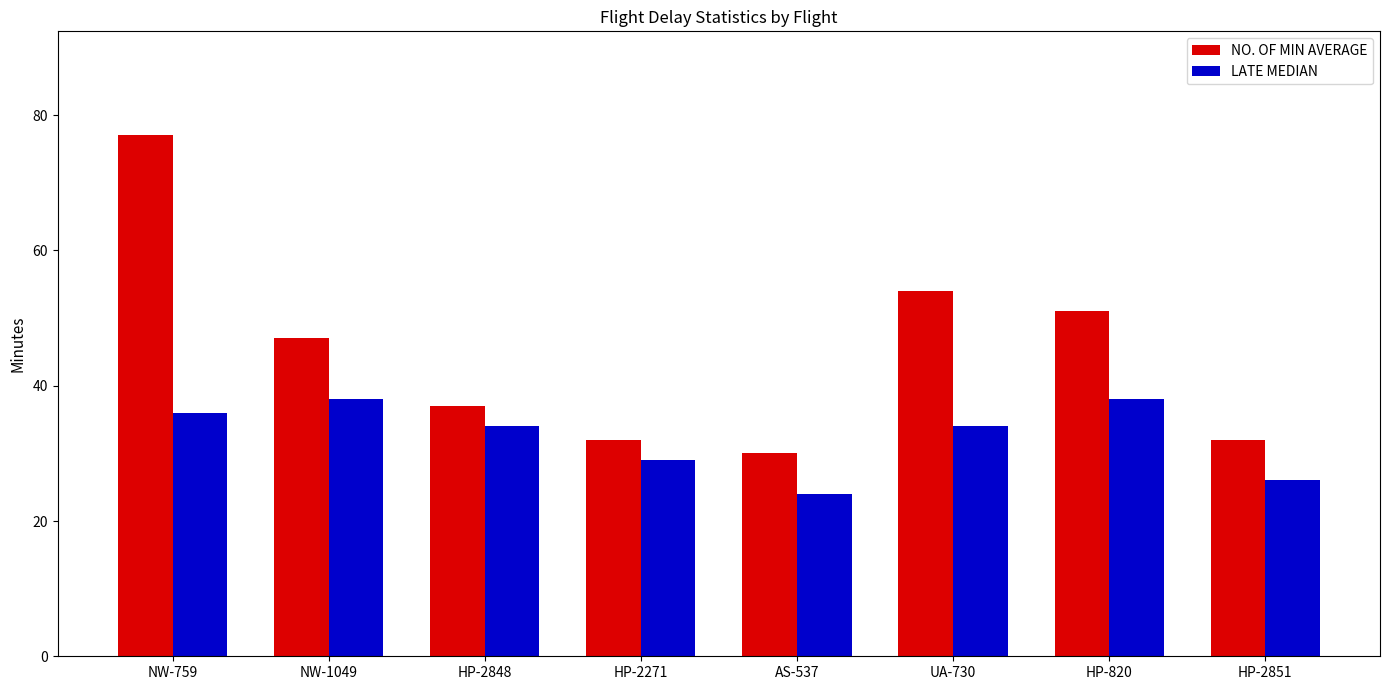

What is the spread (max minus min) of values at AS-537?

6